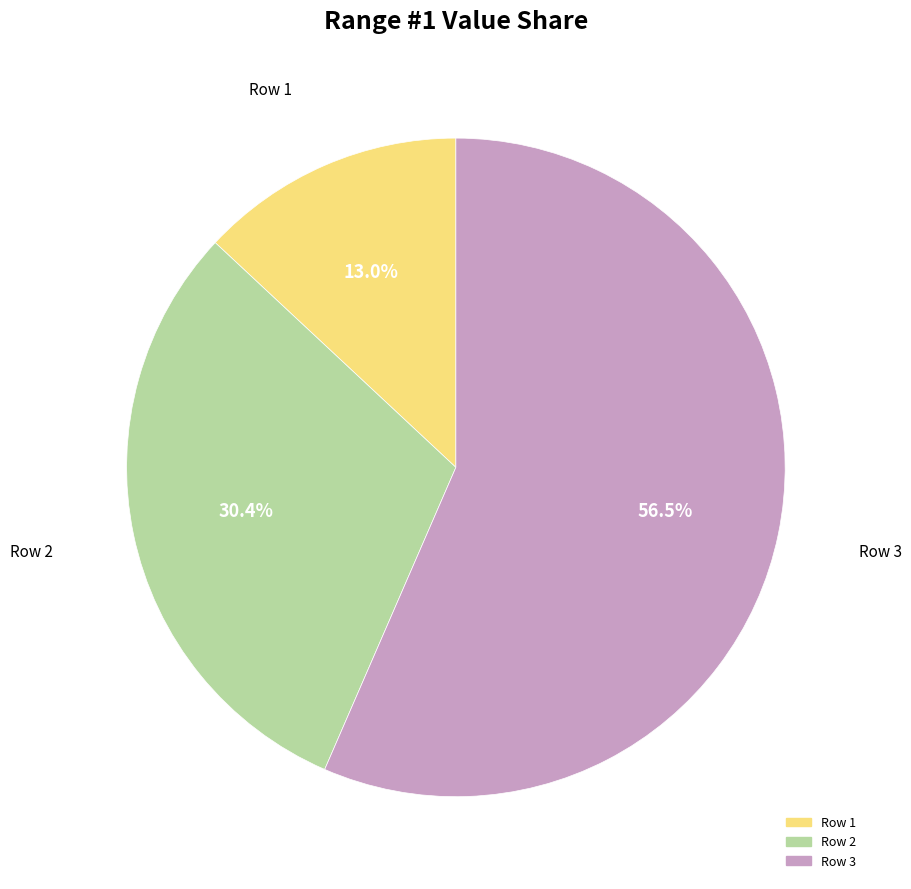

Does any single category account for the majority?

Yes